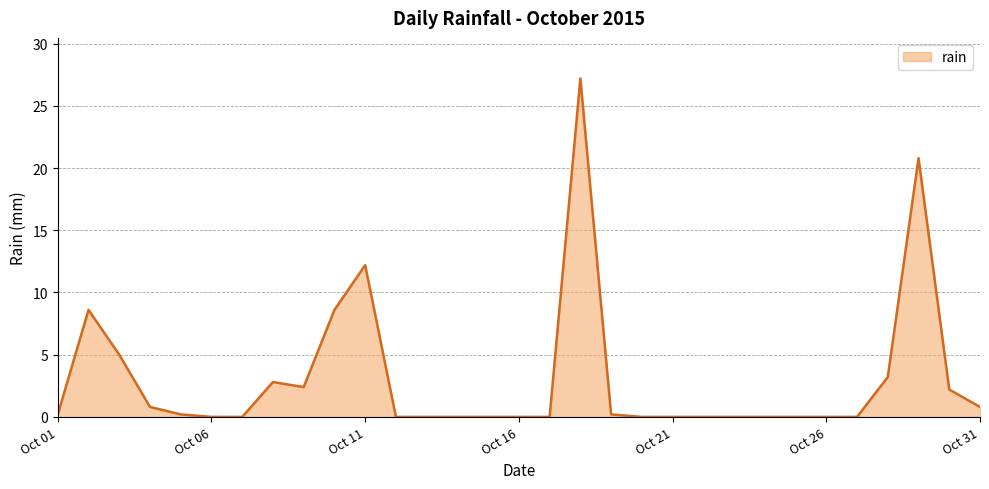

What is the maximum value shown in the chart?

27.2